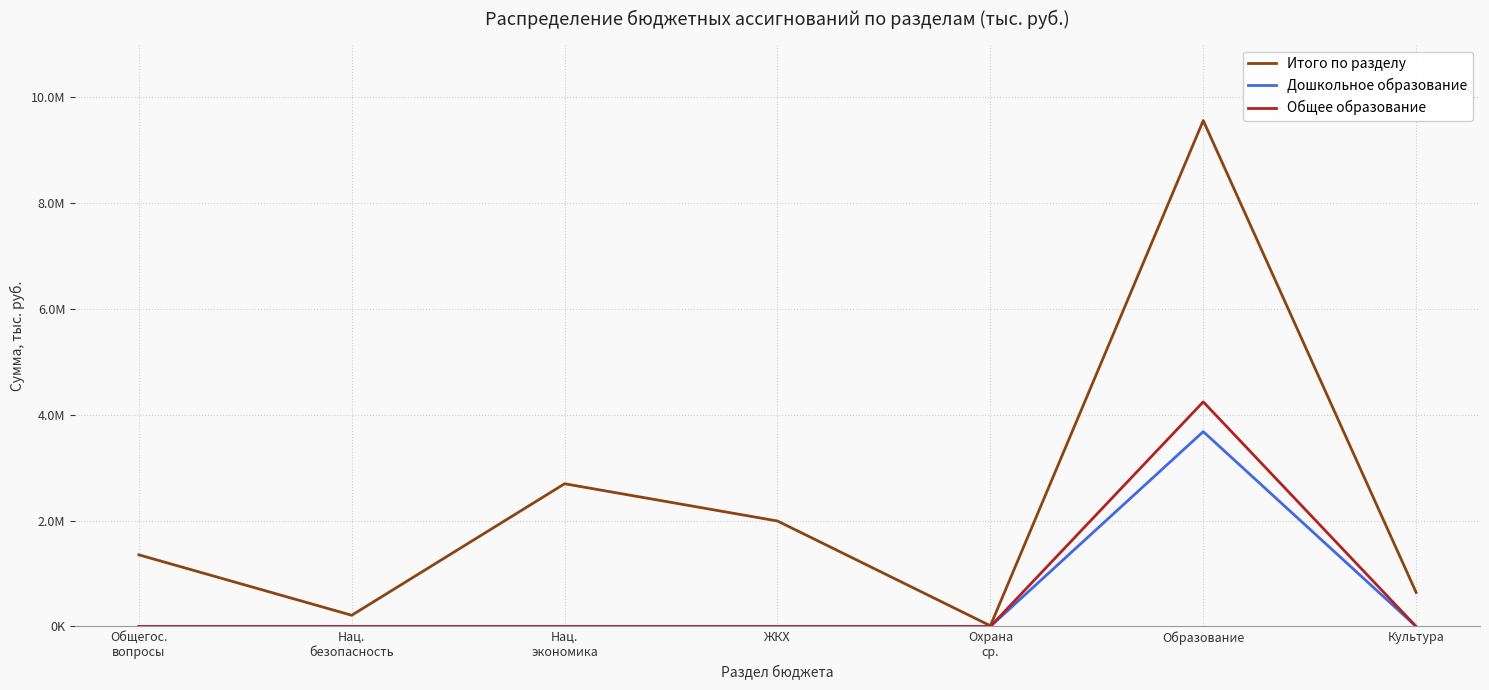

What are all the series names shown in the legend?

Итого по разделу, Дошкольное образование, Общее образование